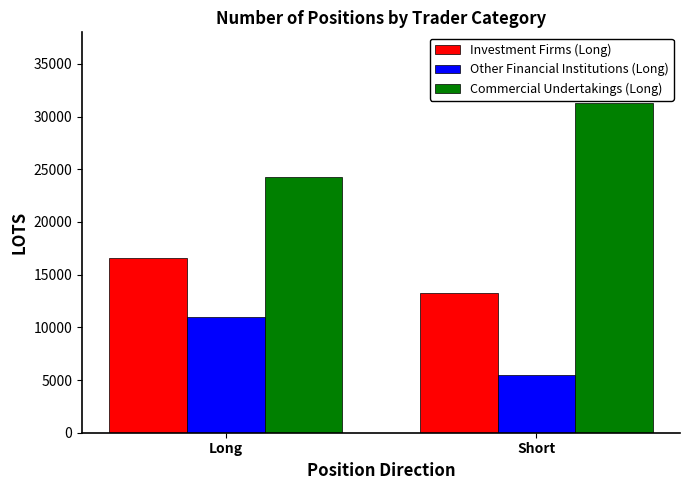

What are all the series names shown in the legend?

Investment Firms (Long), Other Financial Institutions (Long), Commercial Undertakings (Long)